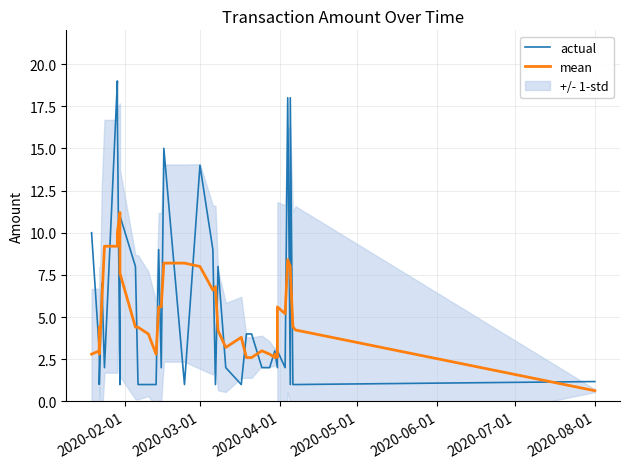

True or false: actual and mean cross at least once.

True